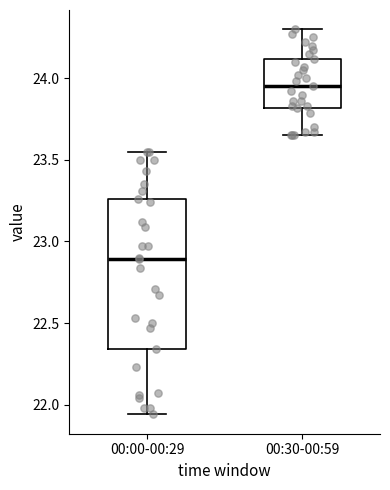

Reading left to right, transcribe this box plot: for each box, give where its median line is, the range the box spans, and where its two whiskers end, as read against the y-axis. The values are not printed on the chart, so give them approximately, as read against the axis.

00:00-00:29: median 22.90, box 22.35 to 23.25, whiskers 21.95 to 23.55
00:30-00:59: median 23.95, box 23.80 to 24.10, whiskers 23.65 to 24.30